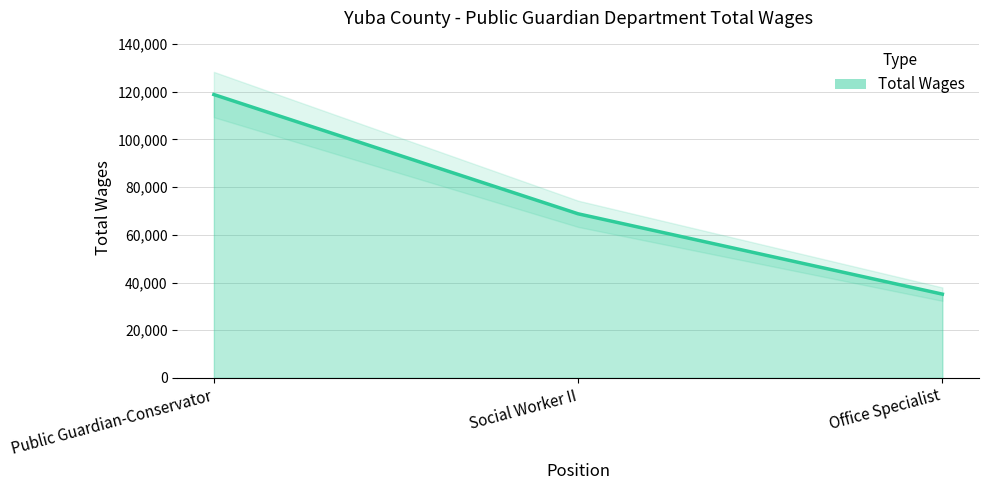

Where is the data nearest to the value 76986?

Social Worker II